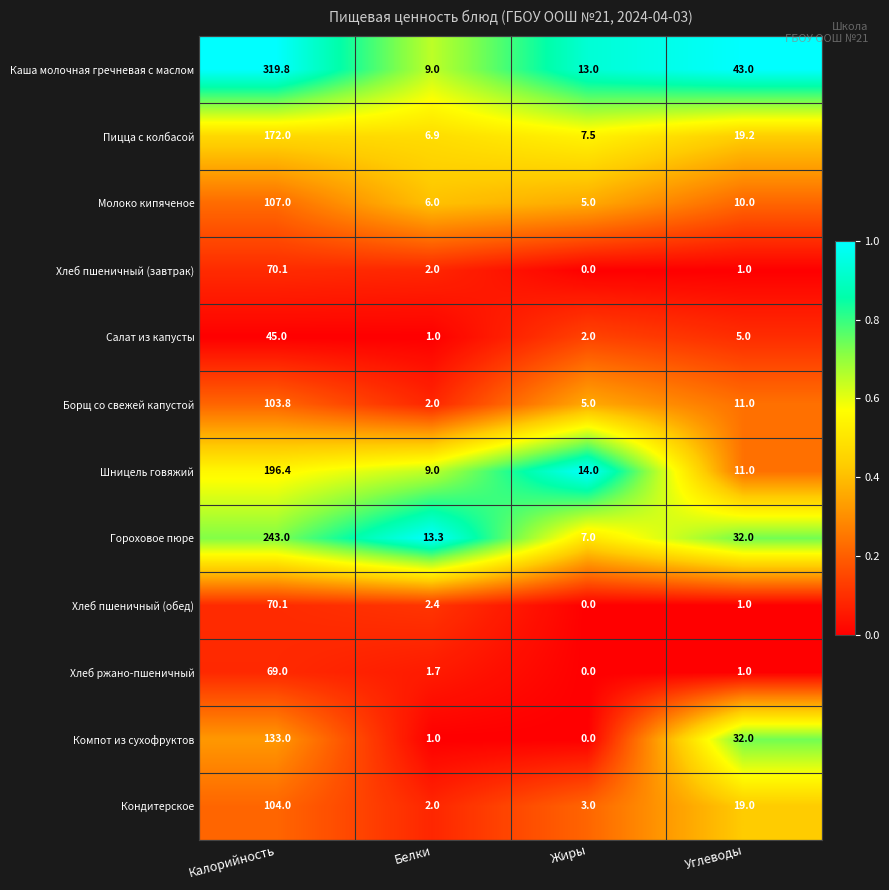

Between Калорийность and Белки, which series saw the biggest shift?

Каша молочная гречневая с маслом